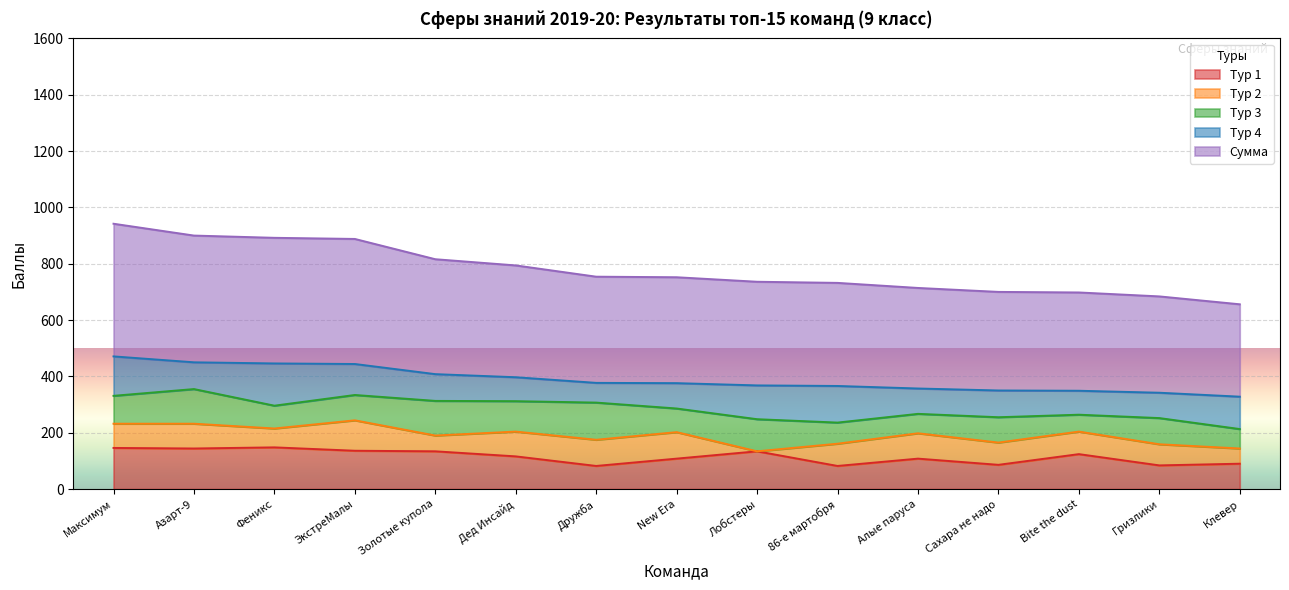

How many data points does each series have?

15